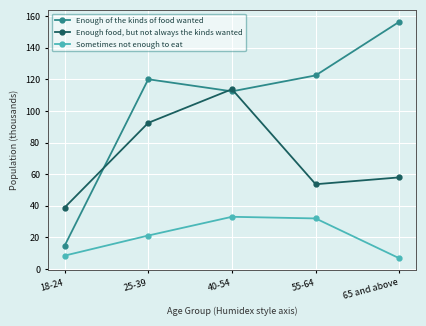

At 25-39, list the series in order from largest to smallest.

Enough of the kinds of food wanted, Enough food, but not always the kinds wanted, Sometimes not enough to eat